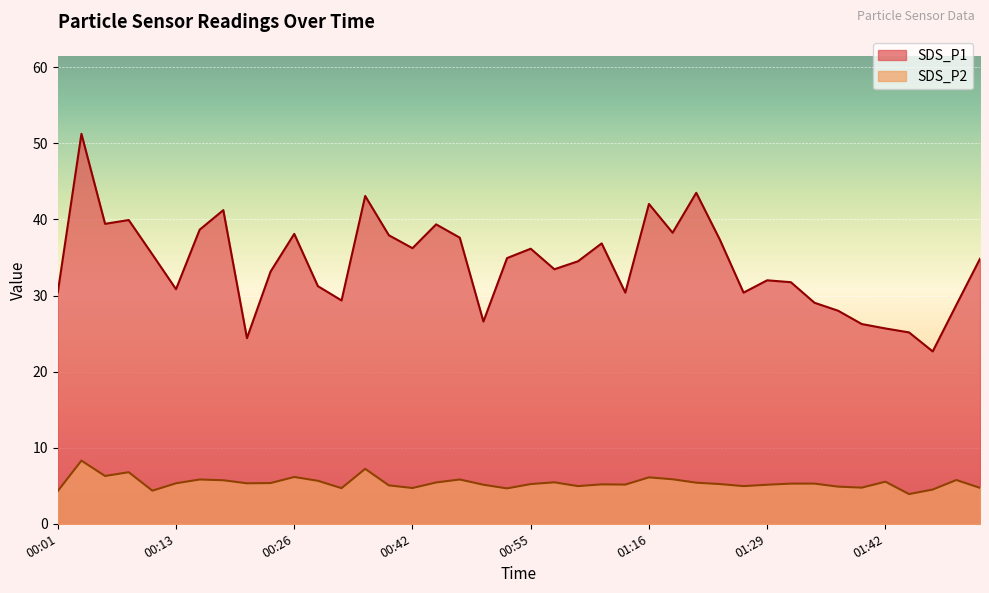

Where is SDS_P2 nearest to the value 6?

01:16